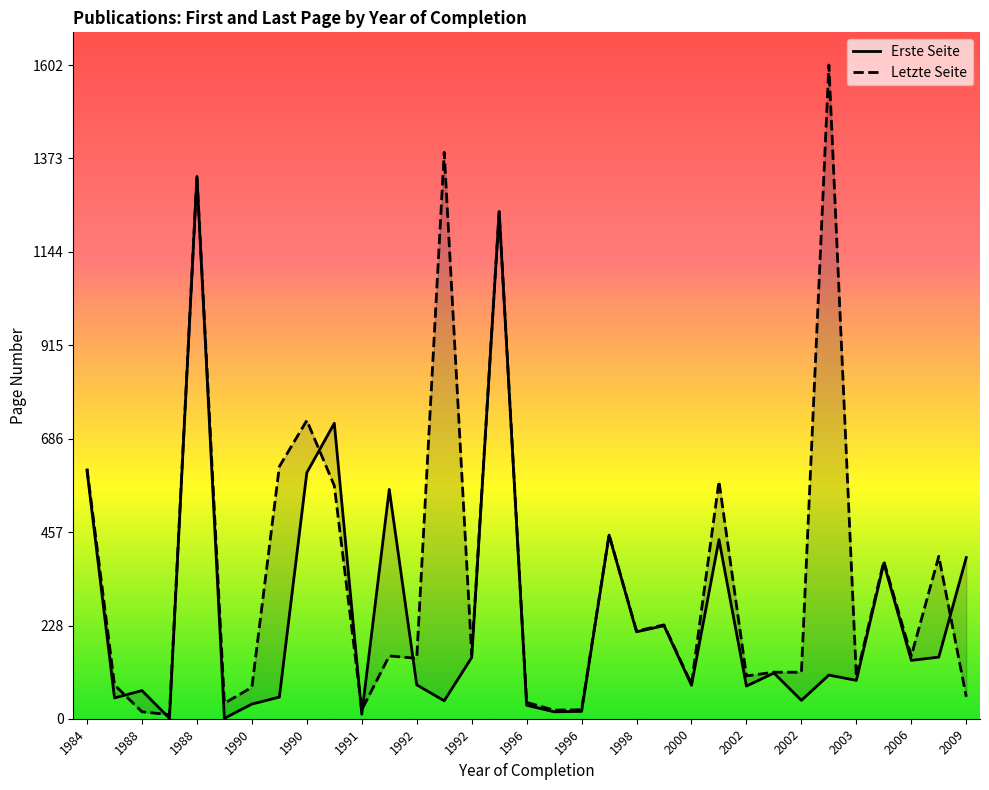

Between which two adjacent categories do Letzte Seite and Erste Seite first intersect?

1988 and 1988